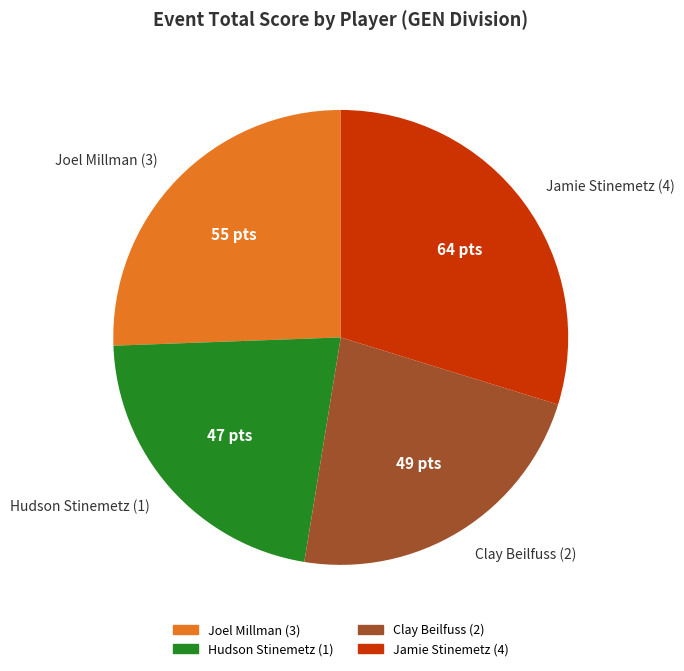

The Clay Beilfuss (2) slice represents 23% of the pie. True or false?

True